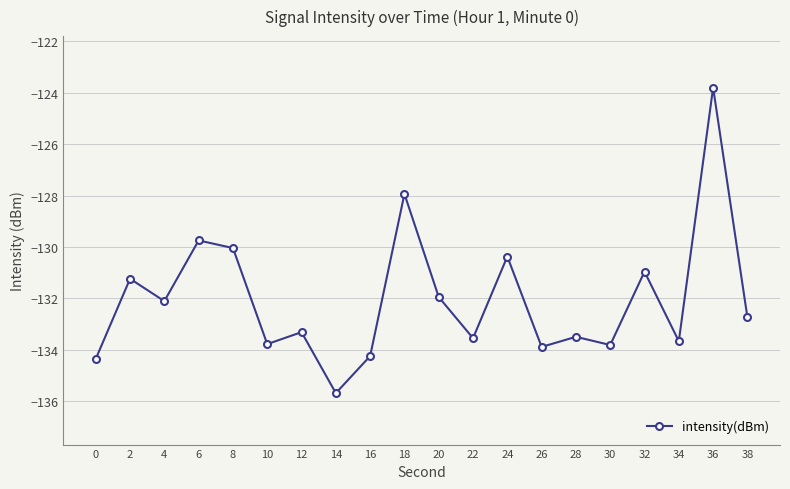

Does the chart display data point markers on the line(s)?

Yes